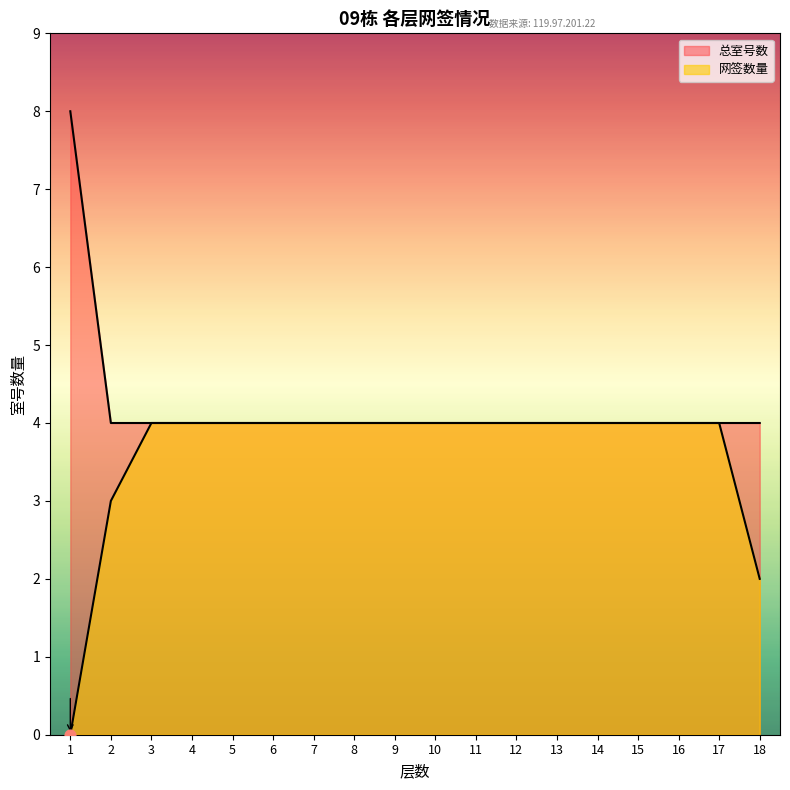

Which series has the largest total across all categories?

总室号数